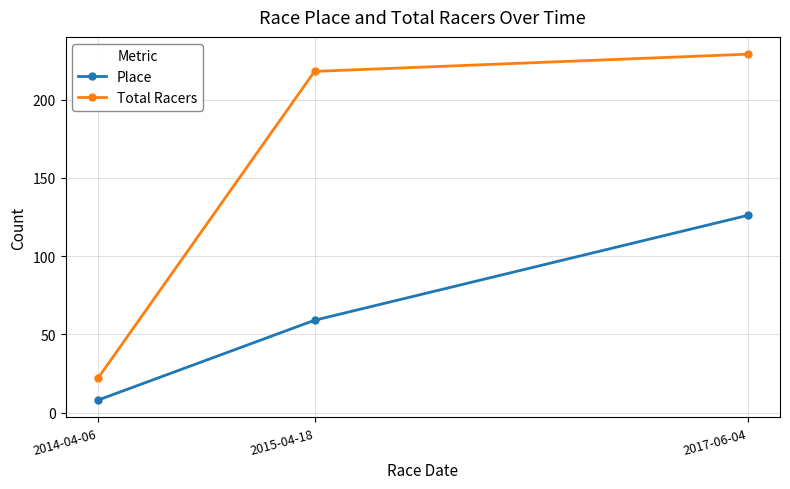

The Total Racers series shows 22 at 2014-04-06. True or false?

True